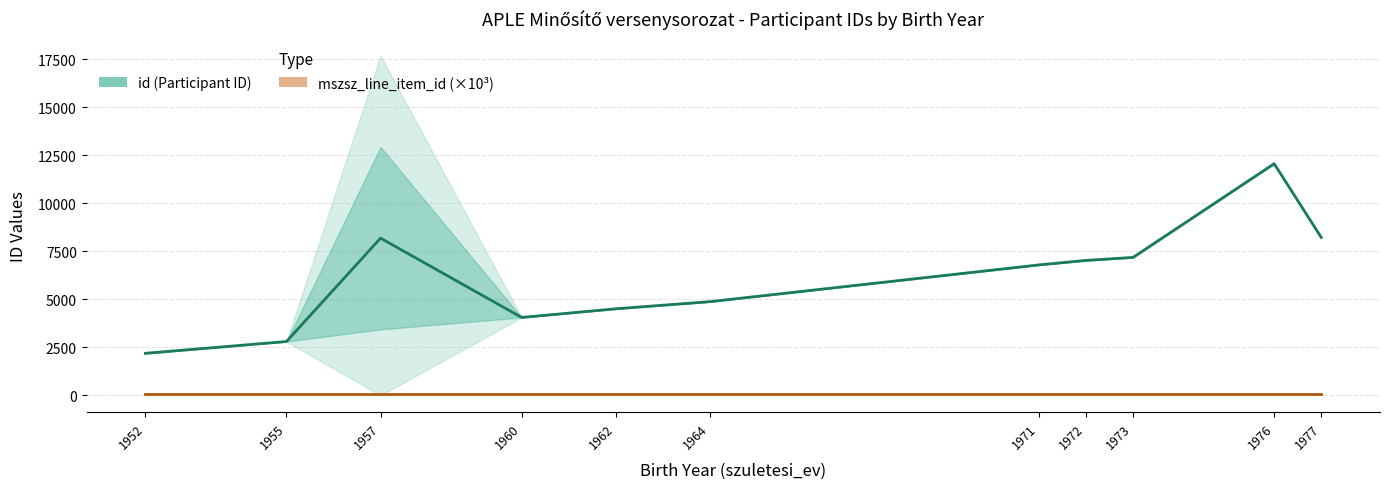

What is the average value of the id (Participant ID) series?

6174.5